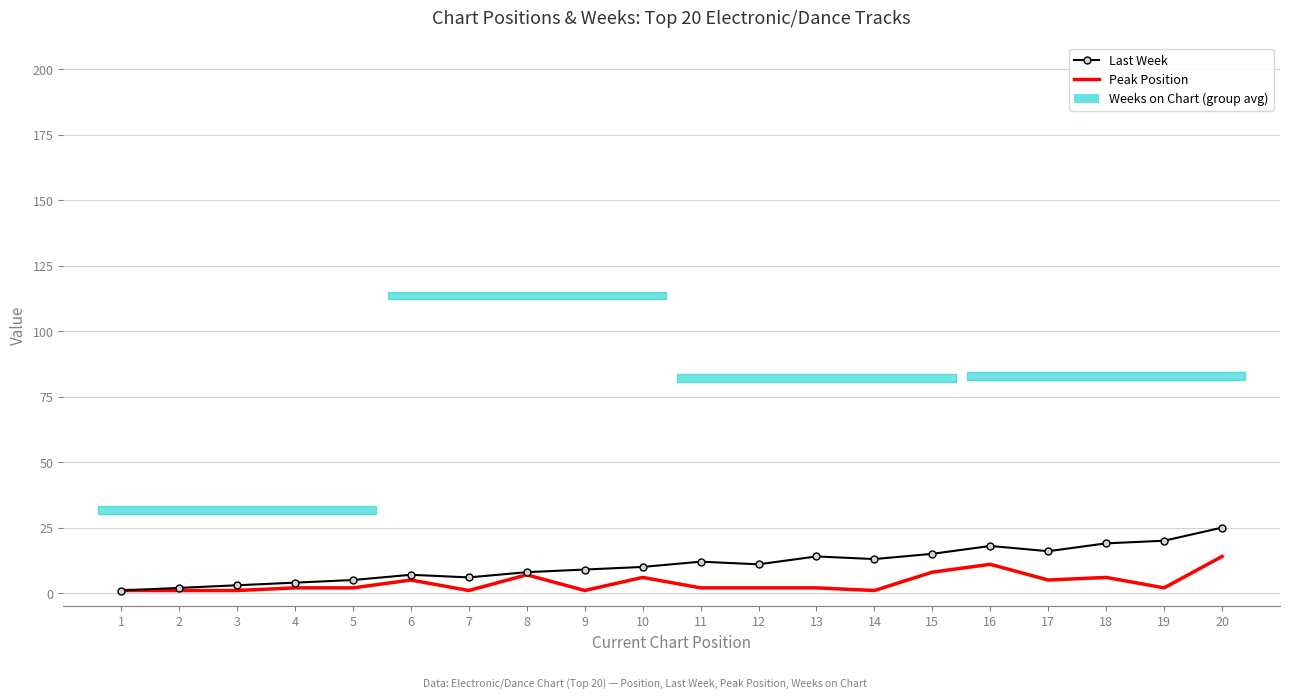

What is the total value across all series at 12?

13